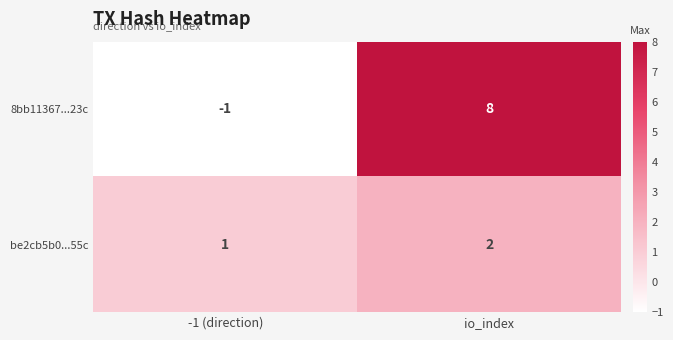

The value of 8bb11367...23c at -1 (direction) is -1. True or false?

True